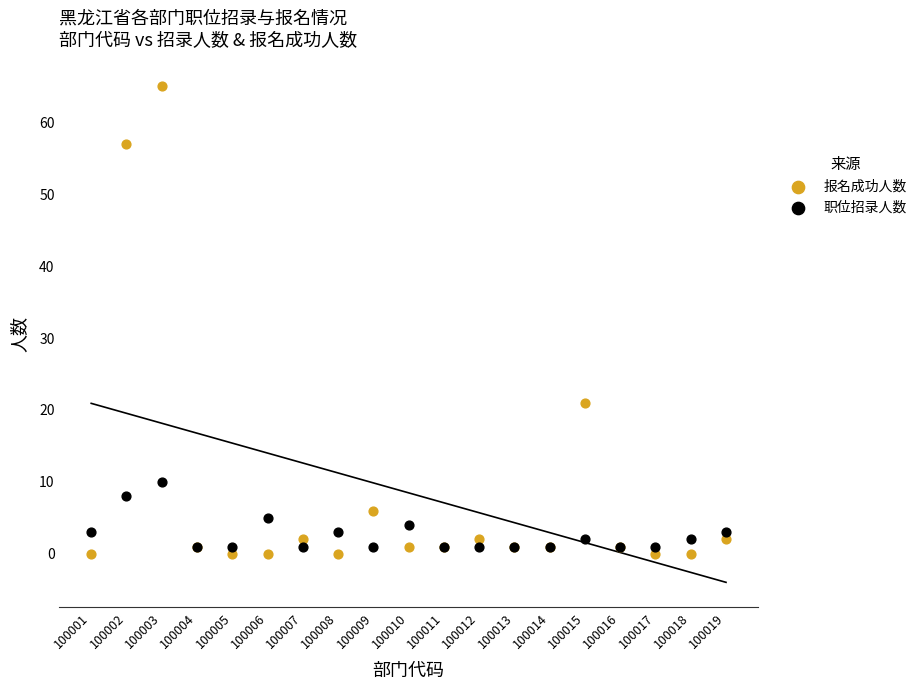

Which series contains the highest Y value?

报名成功人数